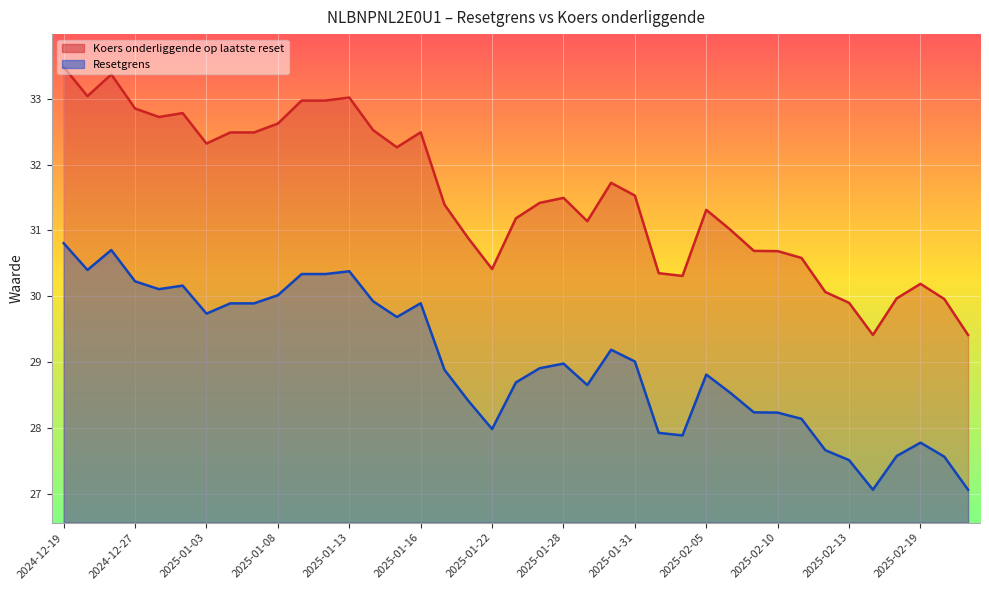

Reading right to left, extract all data points from this chart.

Koers onderliggende op laatste reset: 29.4	30.0	30.2	30.0	29.4	29.9	30.1	30.6	30.7	30.7	31.0	31.3	30.3	30.4	31.5	31.7	31.1	31.5	31.4	31.2	30.4	30.9	31.4	32.5	32.3	32.5	33.0	33.0	33.0	32.6	32.5	32.5	32.3	32.8	32.7	32.9	33.4	33.0	33.5
Resetgrens: 27.1	27.6	27.8	27.6	27.1	27.5	27.7	28.1	28.2	28.2	28.5	28.8	27.9	27.9	29.0	29.2	28.6	29.0	28.9	28.7	28.0	28.4	28.9	29.9	29.7	29.9	30.4	30.3	30.3	30.0	29.9	29.9	29.7	30.2	30.1	30.2	30.7	30.4	30.8